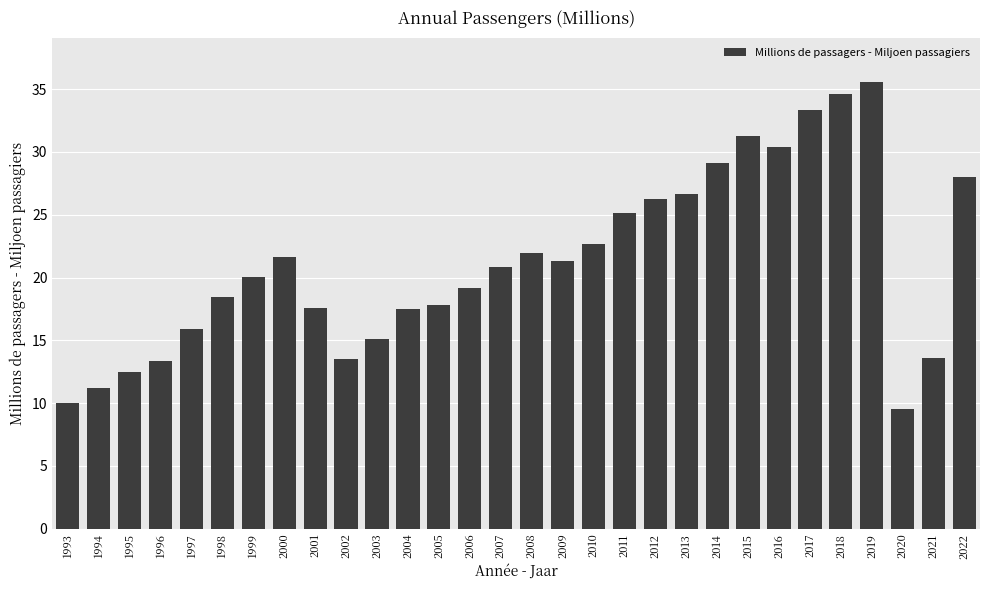

What is the change in value from 2016 to 2017?

+3.0